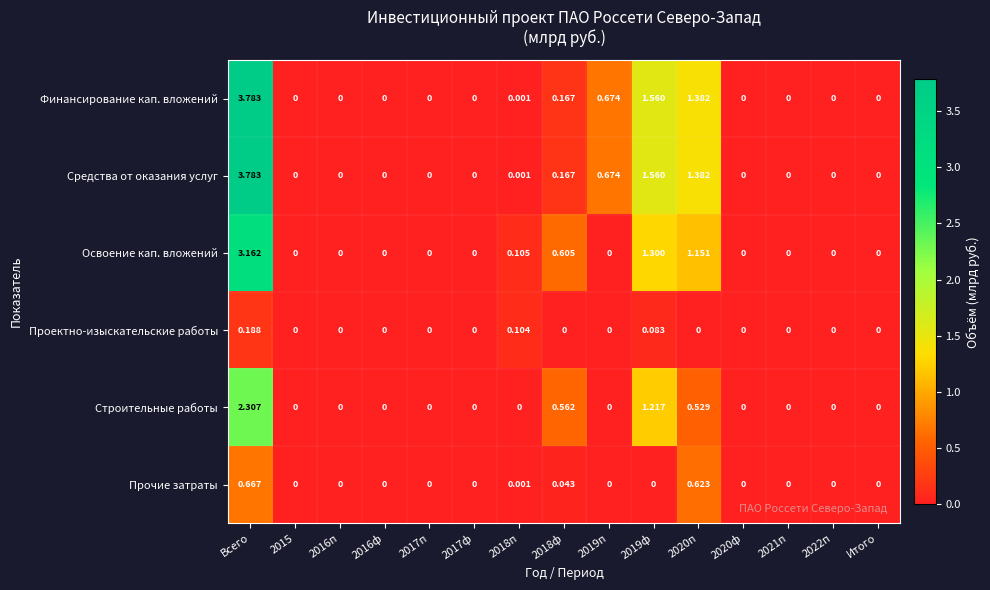

Which category has the highest value in the Освоение кап. вложений series?

Всего